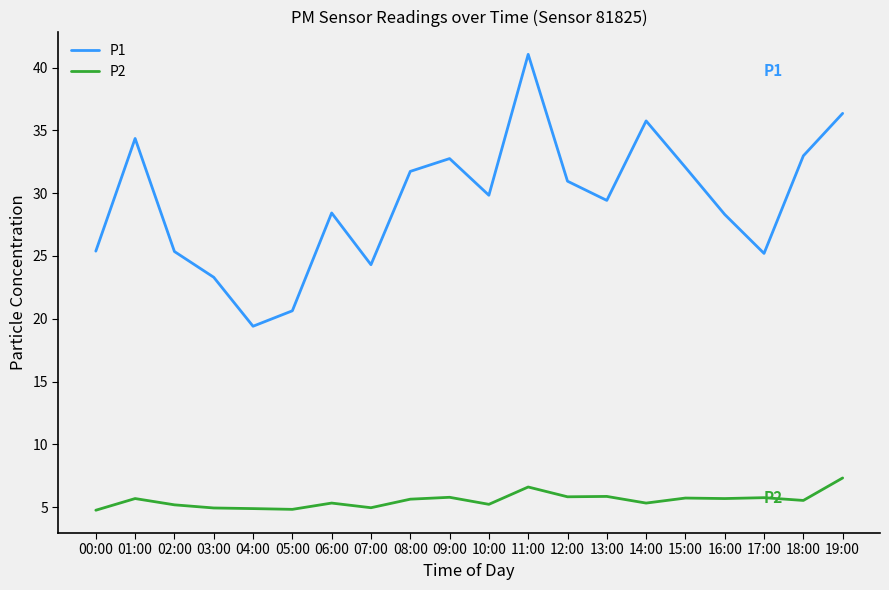

What is the spread (max minus min) of values at 01:00?

28.7